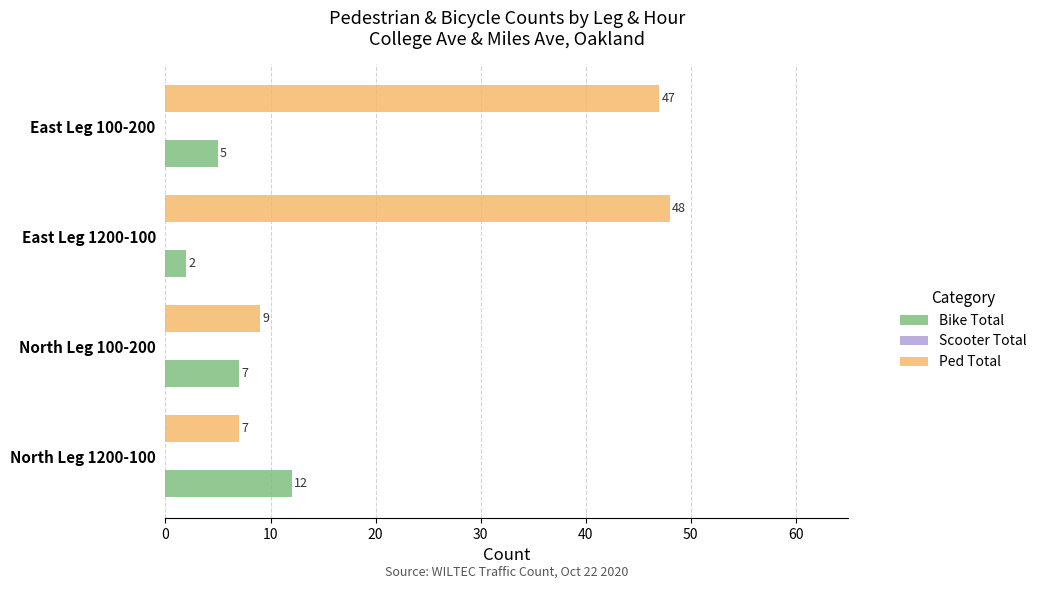

What is the sum of all Bike Total values?

26